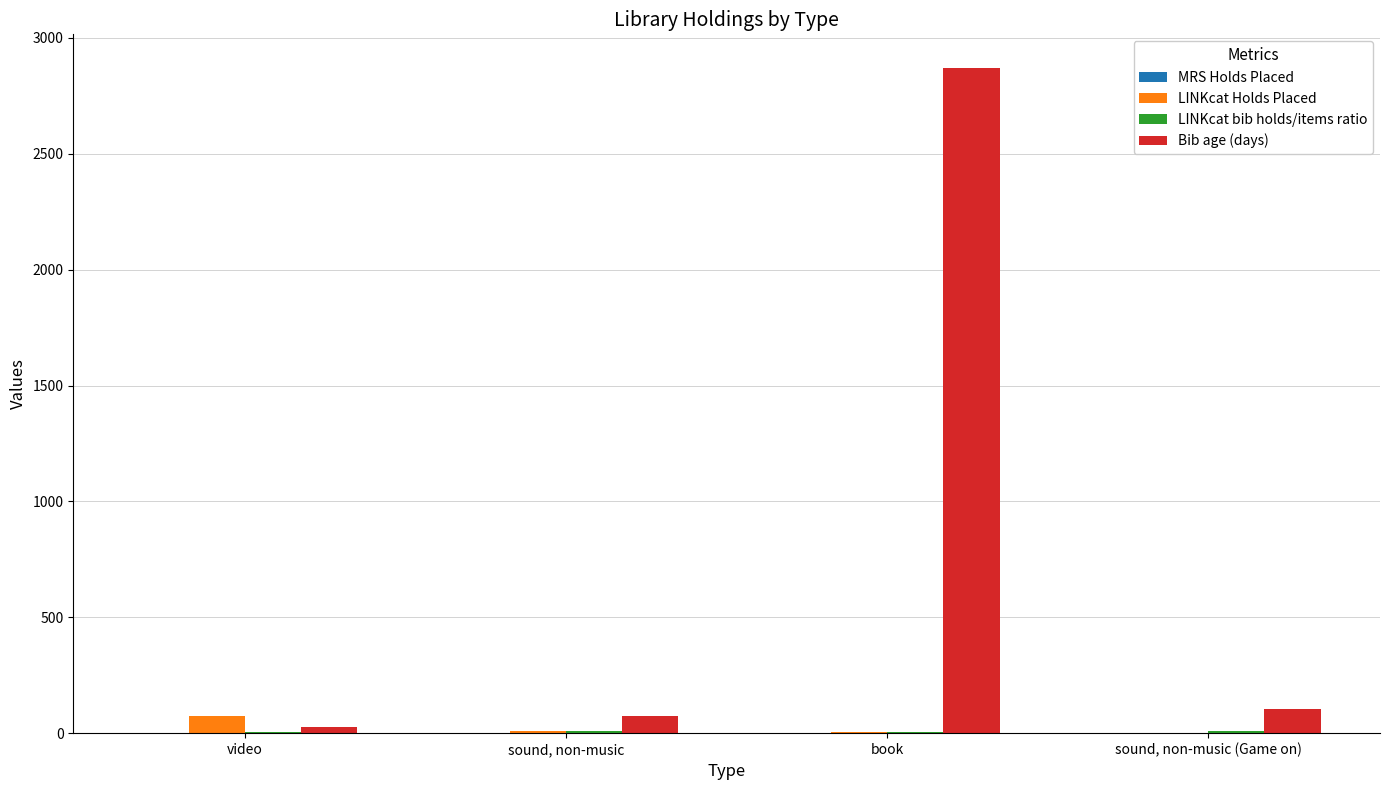

True or false: Bib age (days) has a value of 73.0 at sound, non-music.

True